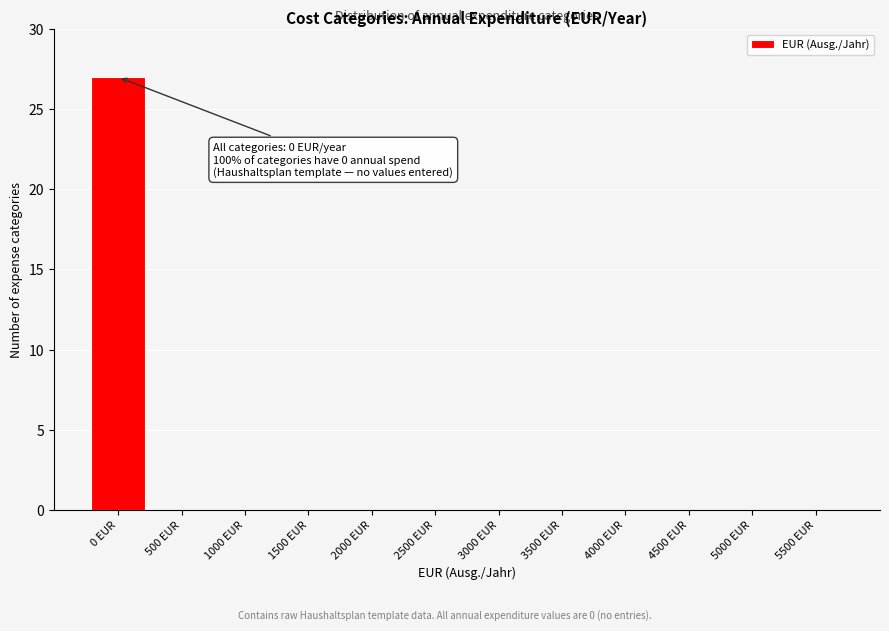

Reading left to right, list all the values displayed in this chart.

0 EUR=27	500 EUR=0	1000 EUR=0	1500 EUR=0	2000 EUR=0	2500 EUR=0	3000 EUR=0	3500 EUR=0	4000 EUR=0	4500 EUR=0	5000 EUR=0	5500 EUR=0